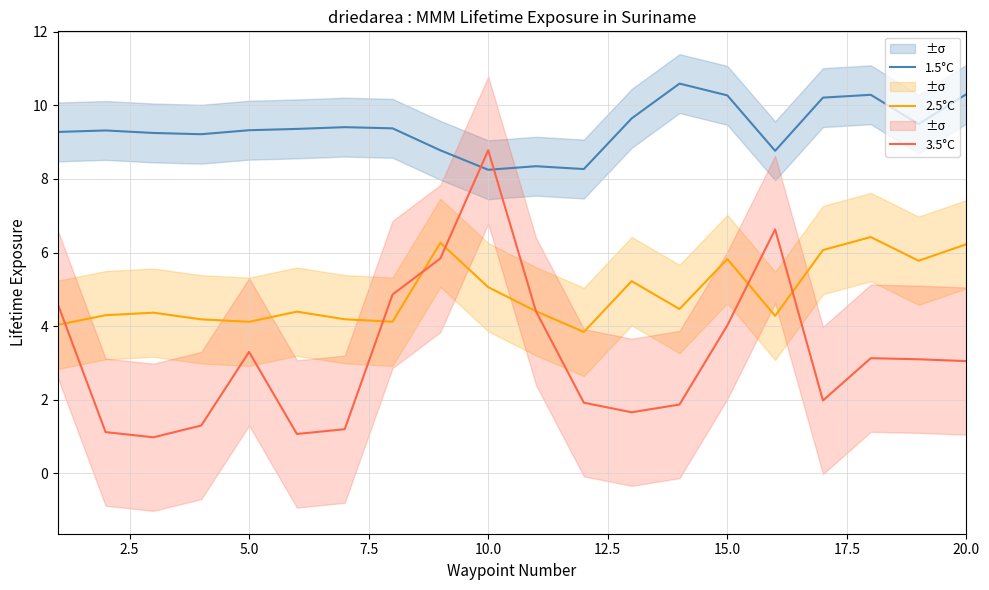

True or false: 2.5°C and 1.5°C intersect in this chart.

False